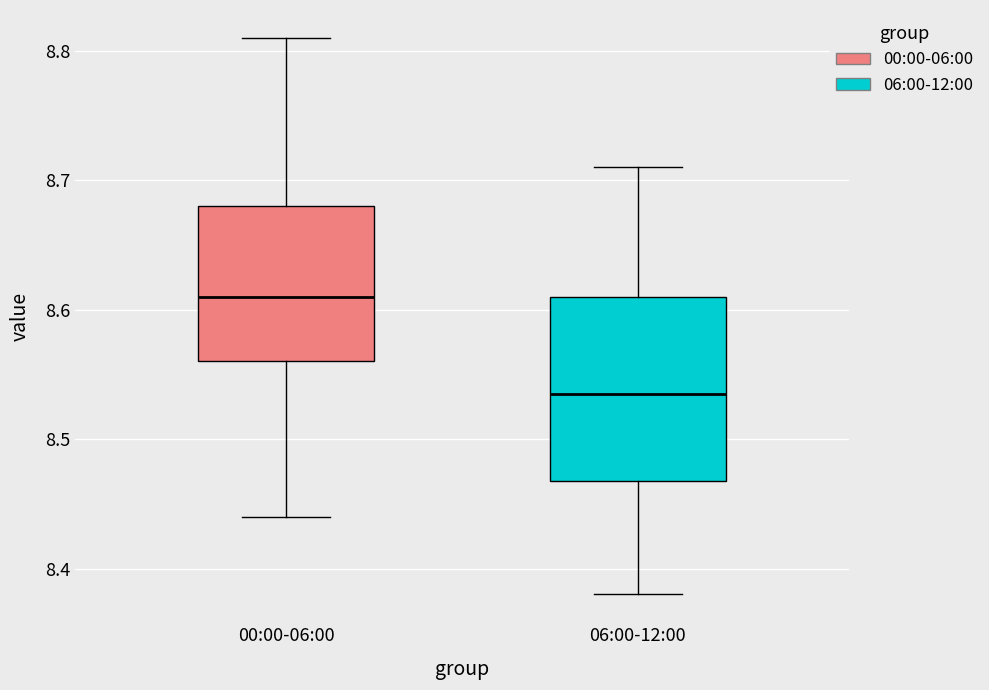

Reading left to right, transcribe this box plot: for each box, give where its median line is, the range the box spans, and where its two whiskers end, as read against the y-axis. The values are not printed on the chart, so give them approximately, as read against the axis.

00:00-06:00: median 8.61, box 8.56 to 8.68, whiskers 8.44 to 8.81
06:00-12:00: median 8.54, box 8.47 to 8.61, whiskers 8.38 to 8.71